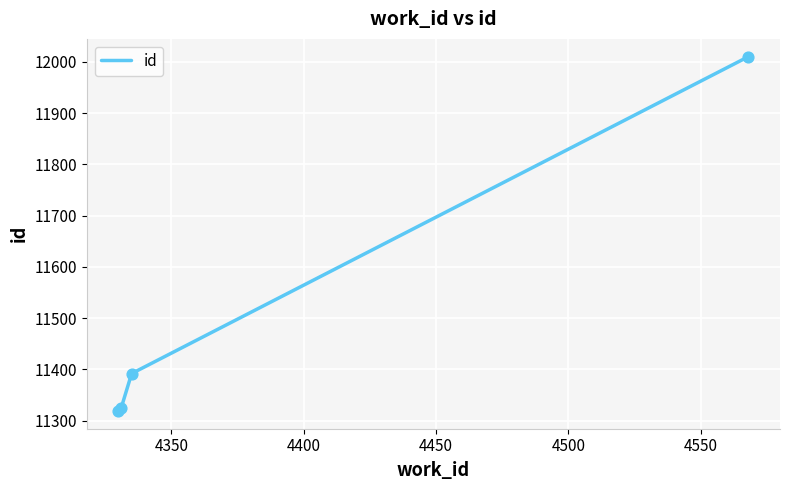

What is the sum of all values?

46045